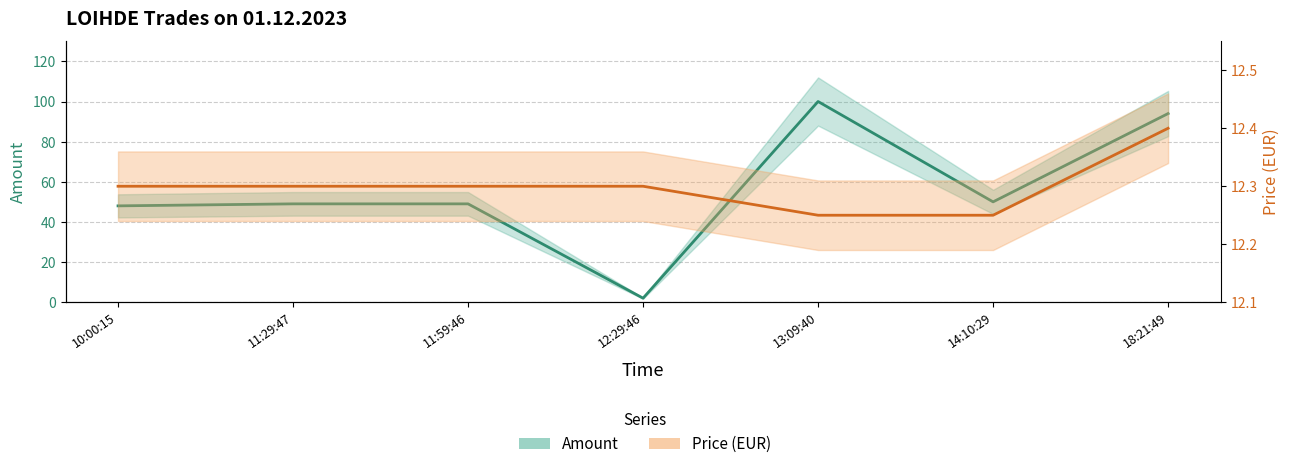

Is this an area chart (filled region under the line)?

No